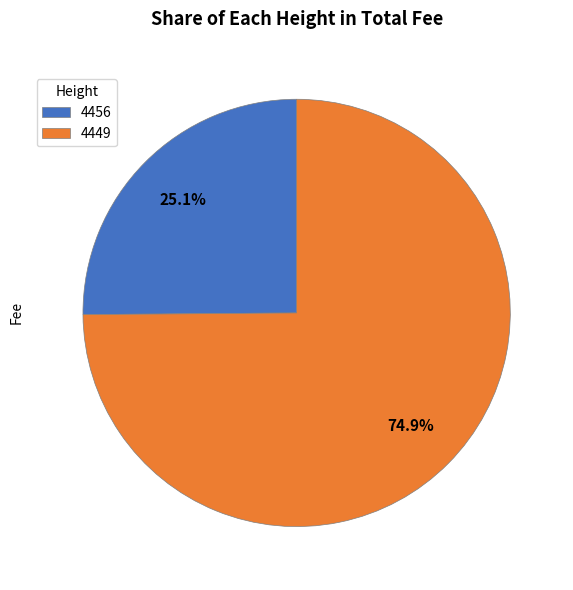

What is the largest slice in the pie chart?

4449